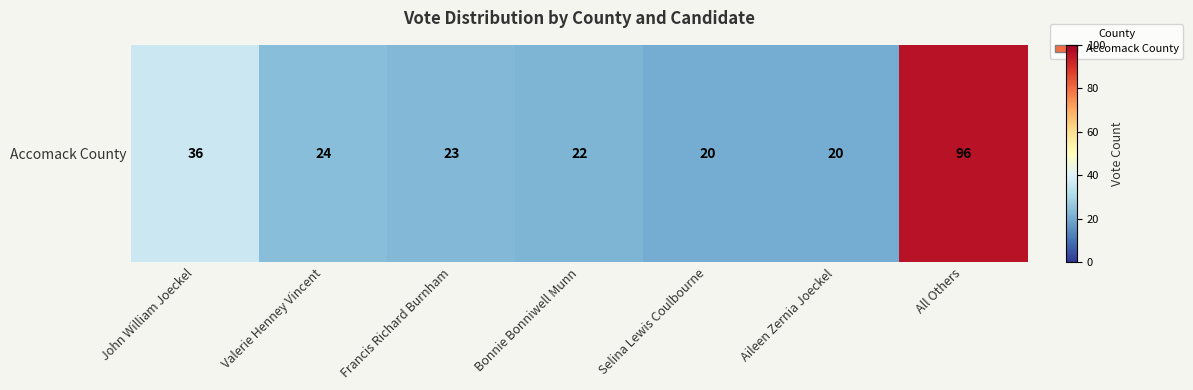

How many data points are above 23?

3